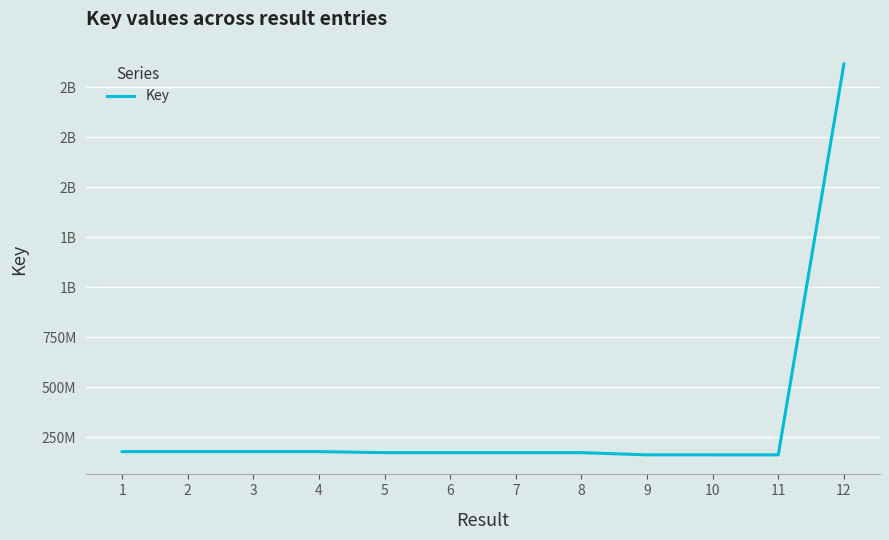

List the labels in order of value, largest first.

12, 2, 1, 4, 3, 5, 7, 8, 6, 9, 10, 11